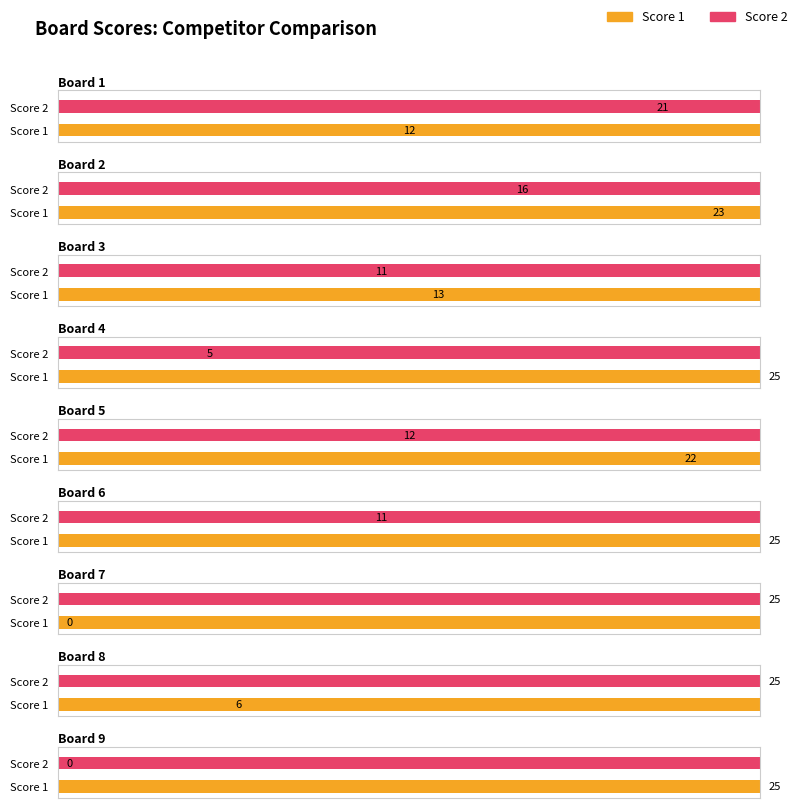

Which series has the largest range (max minus min)?

Score 1